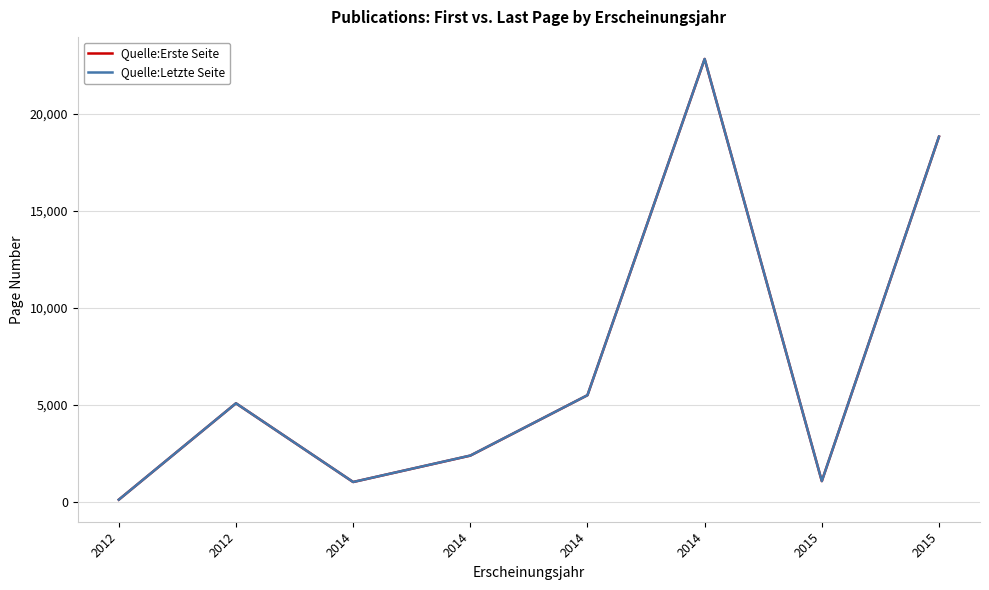

What are all the series names shown in the legend?

Quelle:Erste Seite, Quelle:Letzte Seite